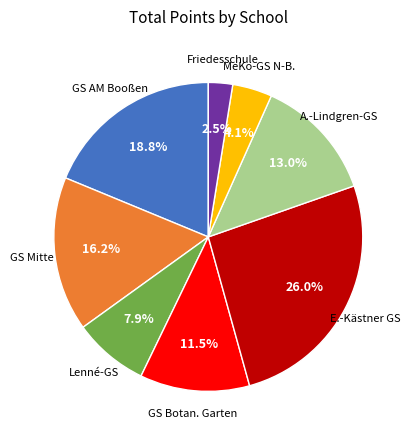

Is there a majority slice in this chart?

No